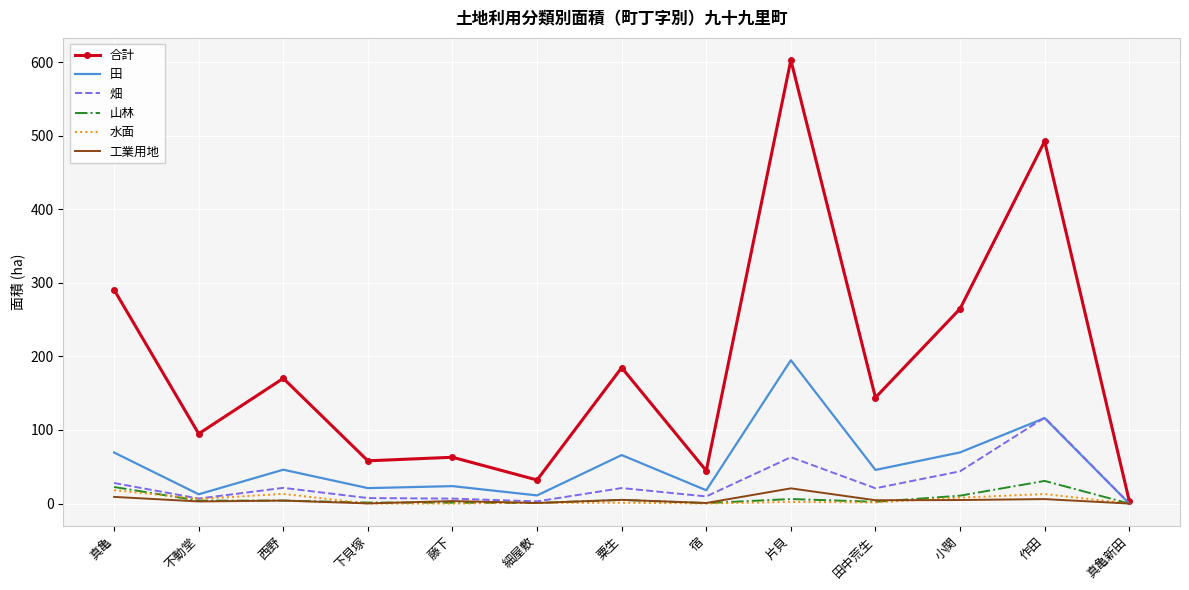

Which series has the widest spread of values?

合計